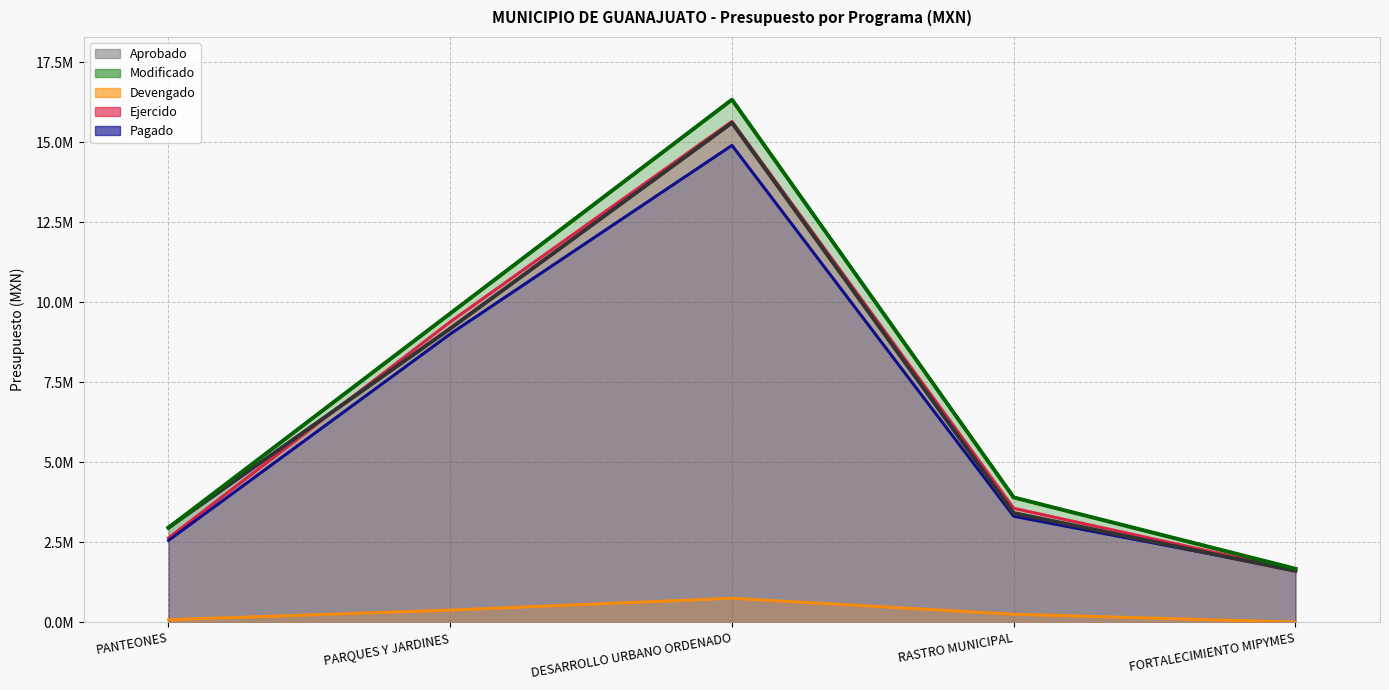

Reading left to right, transcribe all the data shown in this chart.

Aprobado: PANTEONES=2957731.5	PARQUES Y JARDINES=9179979.3	DESARROLLO URBANO ORDENADO=15614131.5	RASTRO MUNICIPAL=3412628.4	FORTALECIMIENTO MIPYMES=1603429.1
Modificado: PANTEONES=2954211.5	PARQUES Y JARDINES=9652346.5	DESARROLLO URBANO ORDENADO=16336760.7	RASTRO MUNICIPAL=3900956.4	FORTALECIMIENTO MIPYMES=1671618.4
Devengado: PANTEONES=77525.7	PARQUES Y JARDINES=379220.6	DESARROLLO URBANO ORDENADO=749528.2	RASTRO MUNICIPAL=250149.8	FORTALECIMIENTO MIPYMES=4417.1
Ejercido: PANTEONES=2635038.3	PARQUES Y JARDINES=9391435.1	DESARROLLO URBANO ORDENADO=15657904.1	RASTRO MUNICIPAL=3562677.7	FORTALECIMIENTO MIPYMES=1633169.4
Pagado: PANTEONES=2557512.6	PARQUES Y JARDINES=9012214.5	DESARROLLO URBANO ORDENADO=14908375.8	RASTRO MUNICIPAL=3312527.9	FORTALECIMIENTO MIPYMES=1628752.3